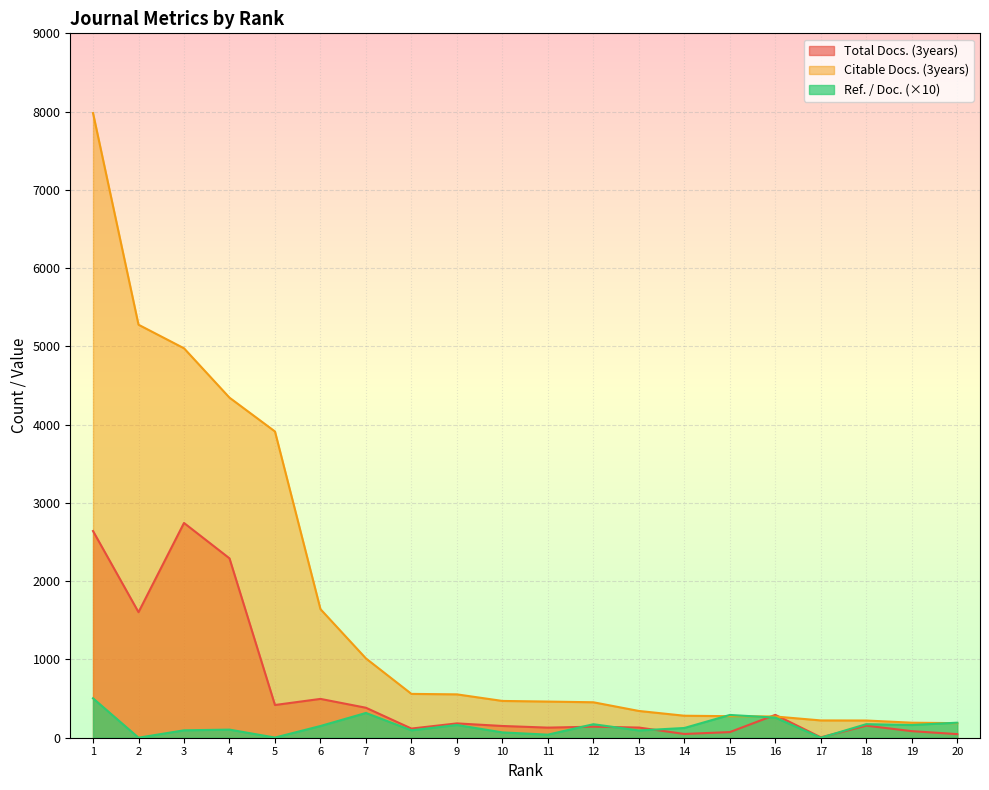

How many series are shown in this chart?

3